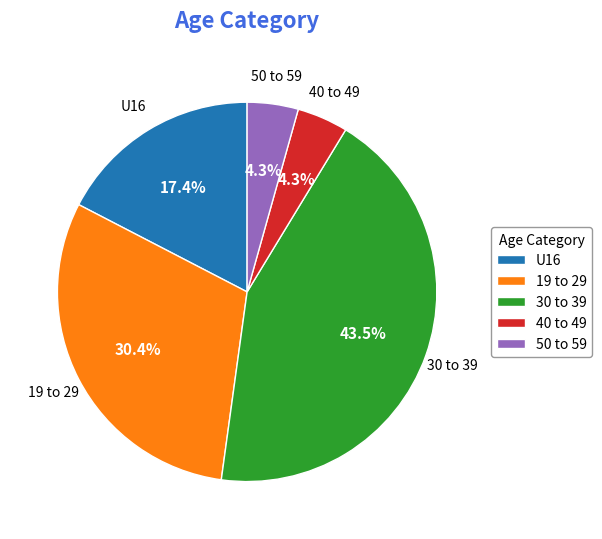

Which slice is the largest?

30 to 39